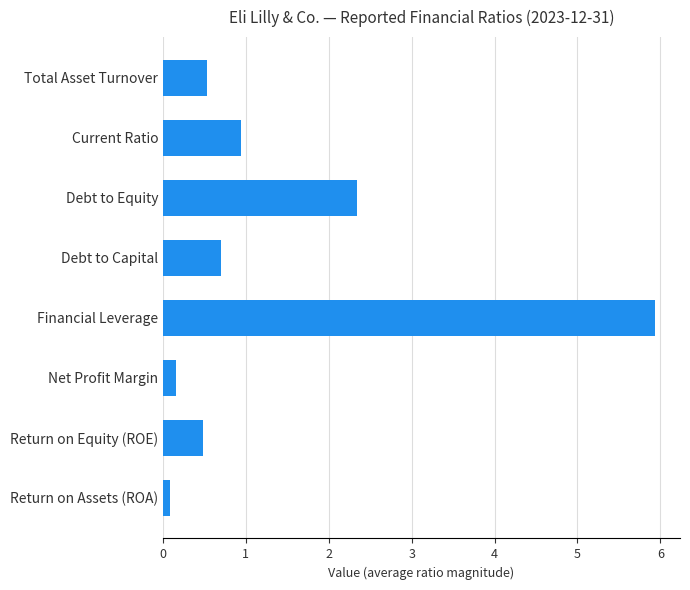

Between Financial Leverage and Net Profit Margin, which is larger?

Financial Leverage